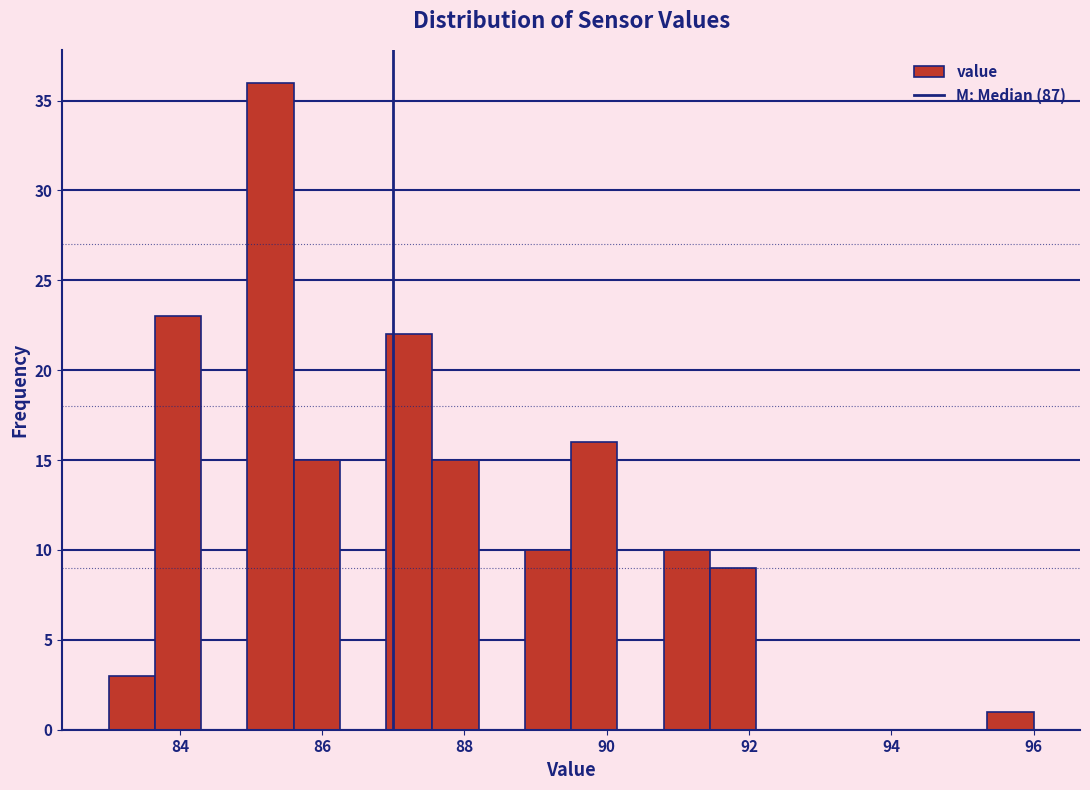

Read against the x-axis, roughly where is the centre of the tallest bar?

85.2